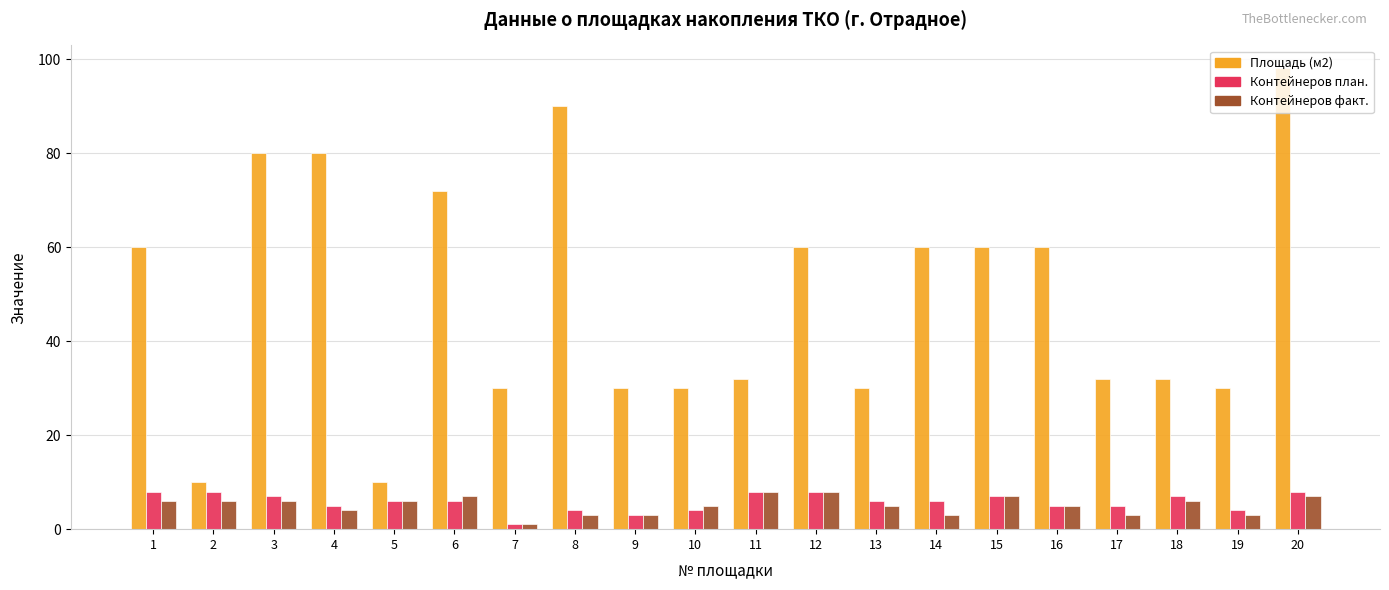

Does the chart contain any negative values?

No